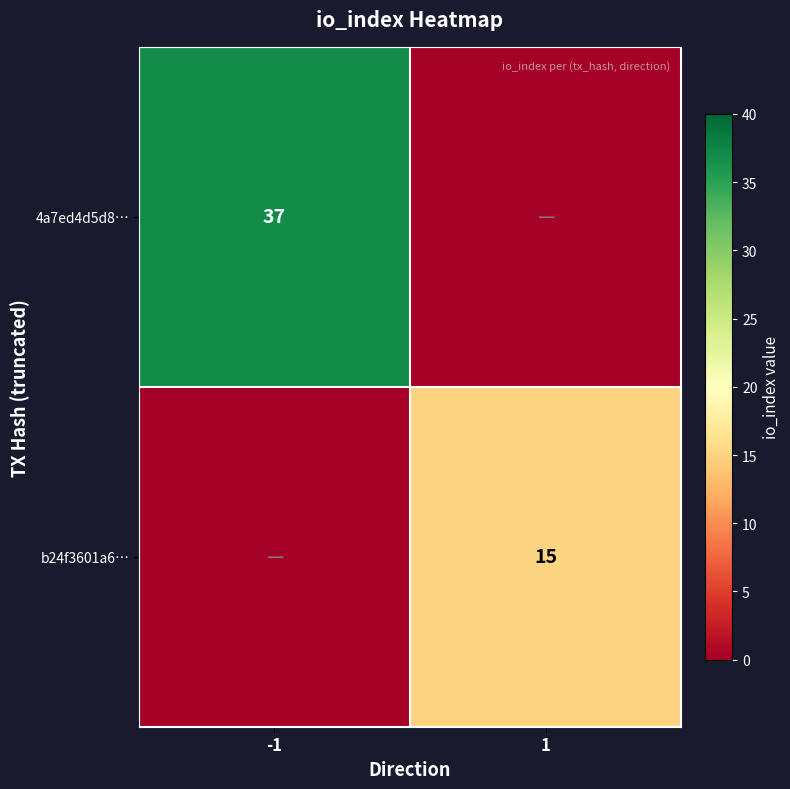

The 4a7ed4d5d8… series shows 37 at -1. True or false?

True